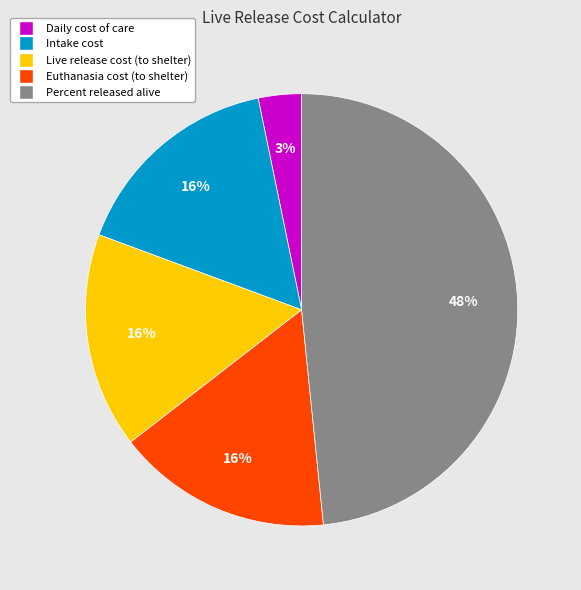

Does Live release cost (to shelter) represent more than half of the total?

No